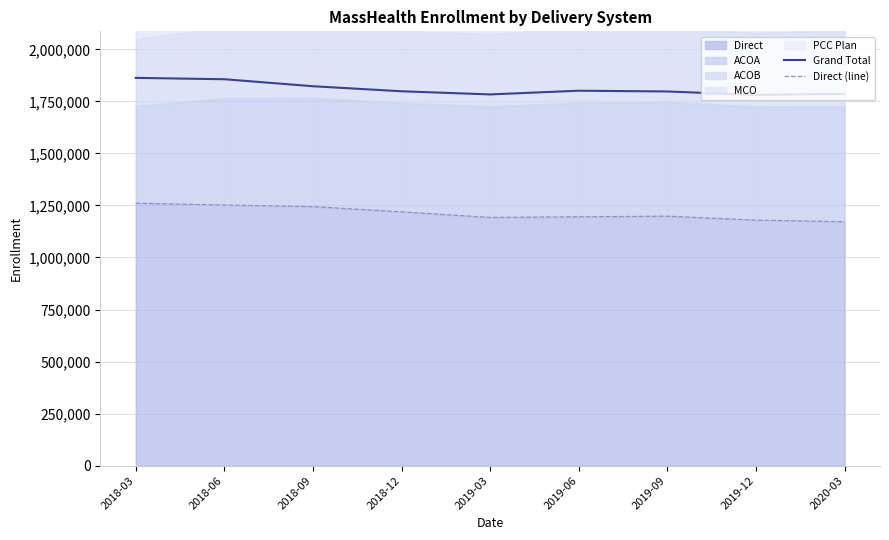

What is the sum of the Grand Total values at 2019-12 and 2018-12?

3579329